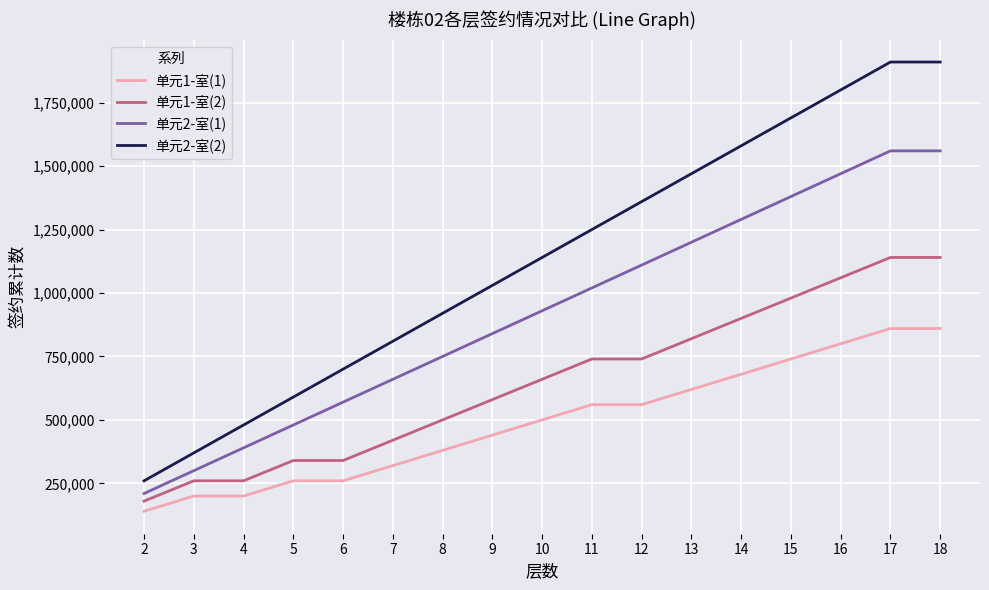

Reading left to right, list all the values displayed in this chart.

单元1-室(1): 140000.0	200000.0	200000.0	260000.0	260000.0	320000.0	380000.0	440000.0	500000.0	560000.0	560000.0	620000.0	680000.0	740000.0	800000.0	860000.0	860000.0
单元1-室(2): 180000.0	260000.0	260000.0	340000.0	340000.0	420000.0	500000.0	580000.0	660000.0	740000.0	740000.0	820000.0	900000.0	980000.0	1060000.0	1140000.0	1140000.0
单元2-室(1): 210000.0	300000.0	390000.0	480000.0	570000.0	660000.0	750000.0	840000.0	930000.0	1020000.0	1110000.0	1200000.0	1290000.0	1380000.0	1470000.0	1560000.0	1560000.0
单元2-室(2): 260000.0	370000.0	480000.0	590000.0	700000.0	810000.0	920000.0	1030000.0	1140000.0	1250000.0	1360000.0	1470000.0	1580000.0	1690000.0	1800000.0	1910000.0	1910000.0